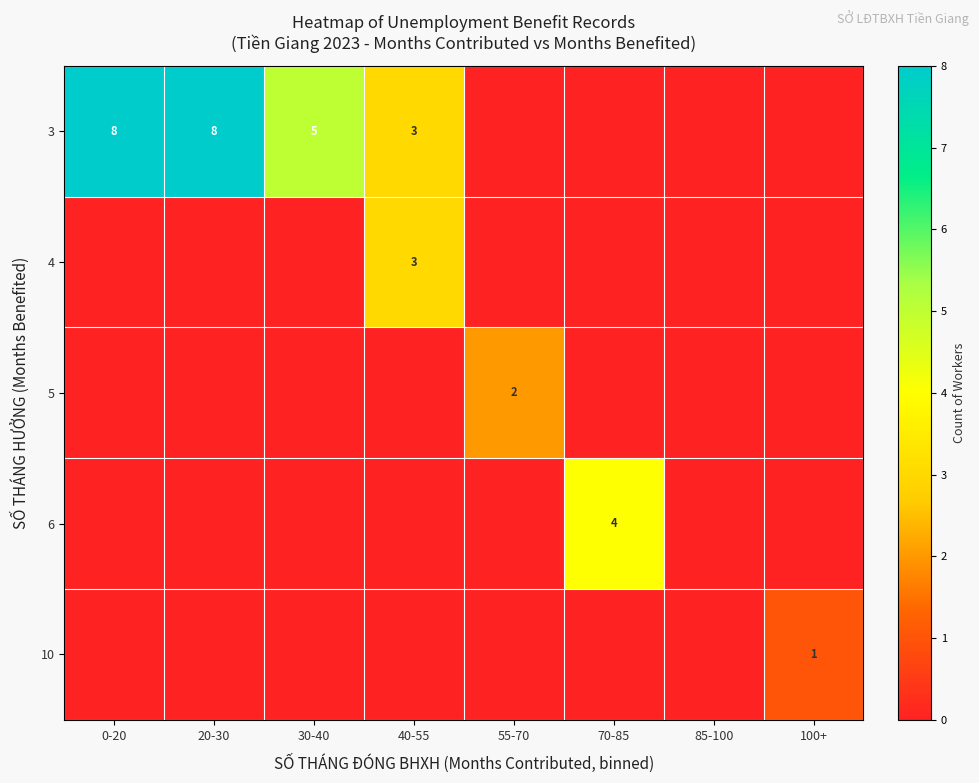

Is it true that 3 equals 8 at 0-20?

True